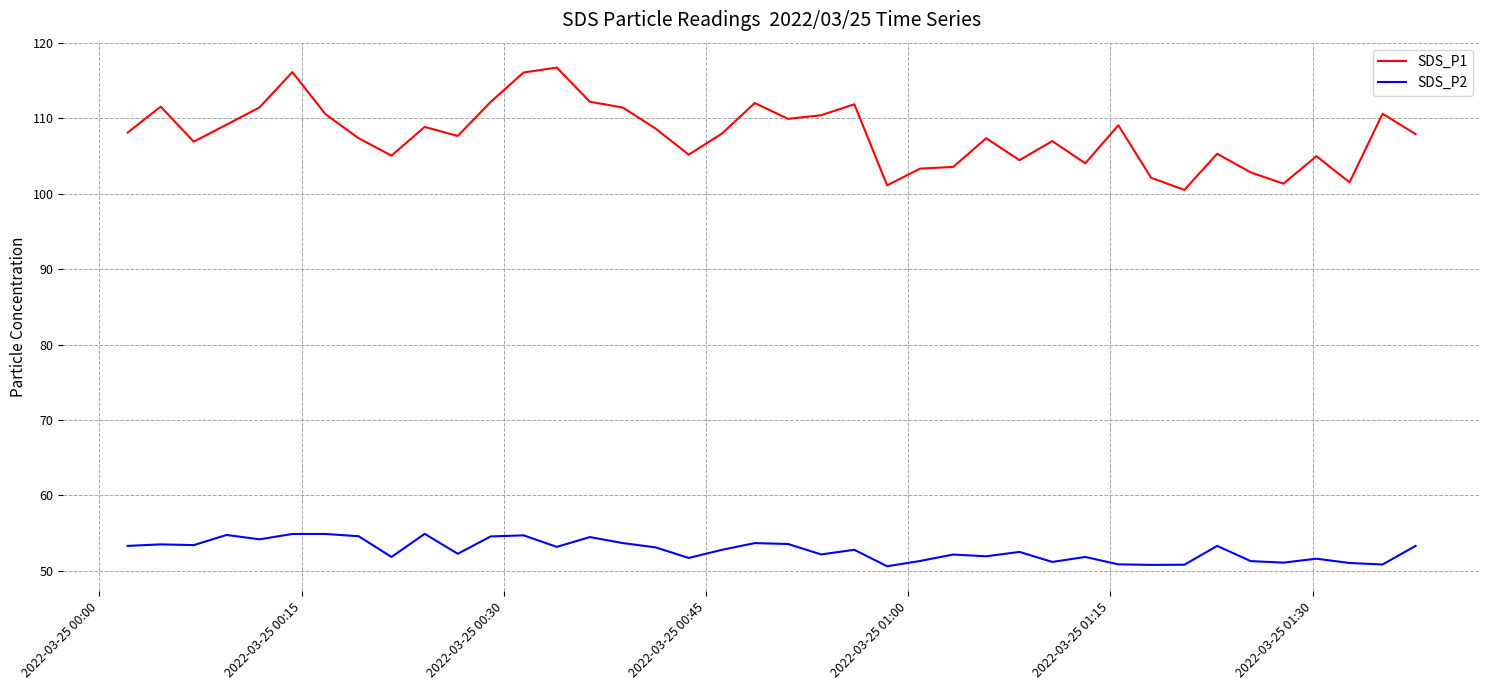

True or false: SDS_P1 and SDS_P2 intersect in this chart.

False